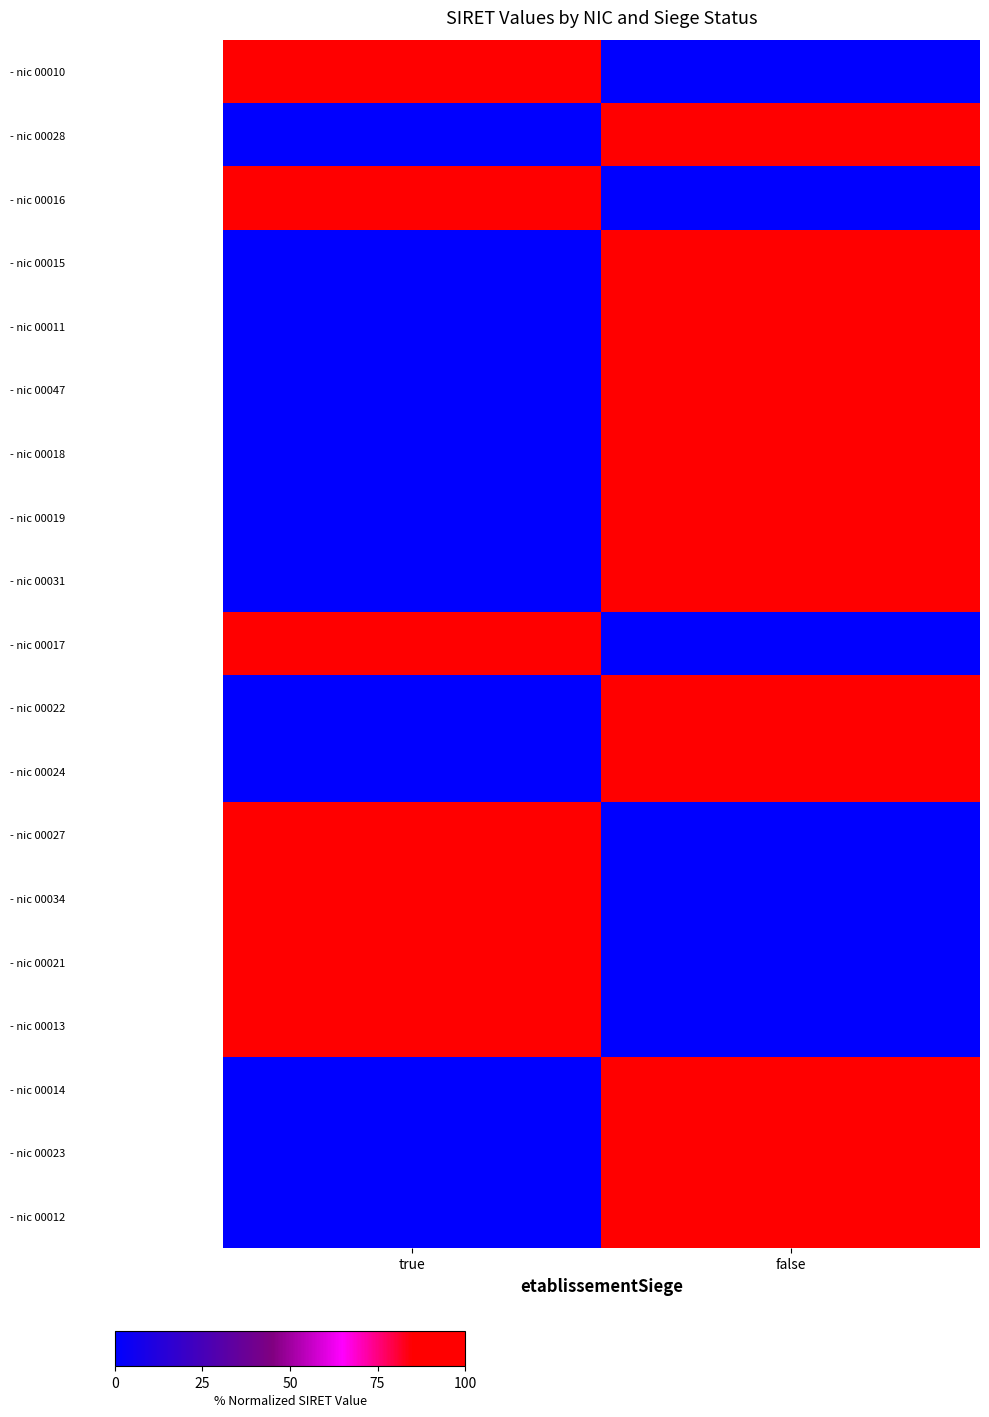

At which category is the sum across all series the highest?

false